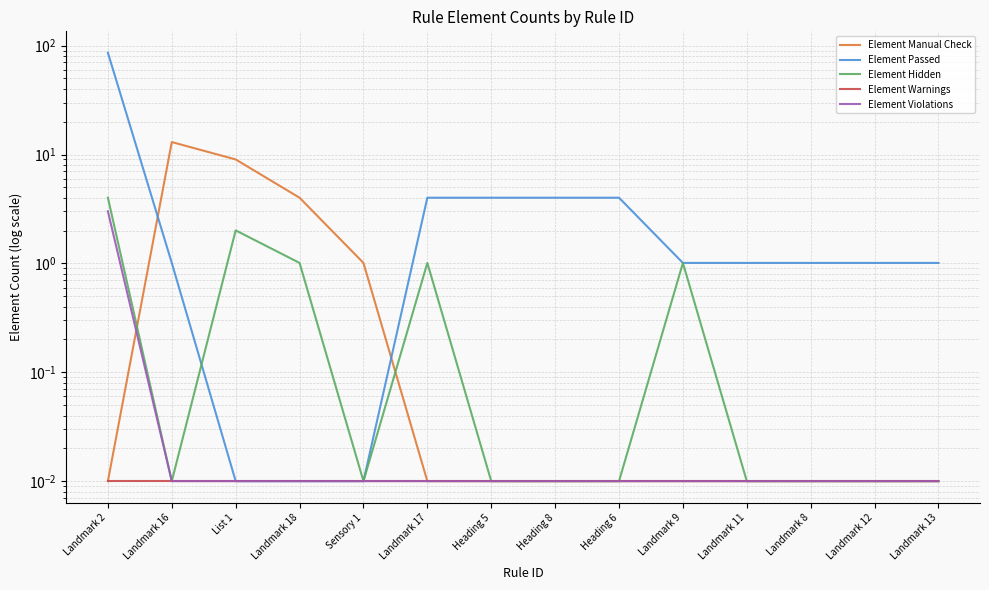

Reading left to right, extract all data points from this chart.

Element Manual Check: Landmark 2=0.0	Landmark 16=13.0	List 1=9.0	Landmark 18=4.0	Sensory 1=1.0	Landmark 17=0.0	Heading 5=0.0	Heading 8=0.0	Heading 6=0.0	Landmark 9=0.0	Landmark 11=0.0	Landmark 8=0.0	Landmark 12=0.0	Landmark 13=0.0
Element Passed: Landmark 2=86.0	Landmark 16=1.0	List 1=0.0	Landmark 18=0.0	Sensory 1=0.0	Landmark 17=4.0	Heading 5=4.0	Heading 8=4.0	Heading 6=4.0	Landmark 9=1.0	Landmark 11=1.0	Landmark 8=1.0	Landmark 12=1.0	Landmark 13=1.0
Element Hidden: Landmark 2=4.0	Landmark 16=0.0	List 1=2.0	Landmark 18=1.0	Sensory 1=0.0	Landmark 17=1.0	Heading 5=0.0	Heading 8=0.0	Heading 6=0.0	Landmark 9=1.0	Landmark 11=0.0	Landmark 8=0.0	Landmark 12=0.0	Landmark 13=0.0
Element Warnings: Landmark 2=0.0	Landmark 16=0.0	List 1=0.0	Landmark 18=0.0	Sensory 1=0.0	Landmark 17=0.0	Heading 5=0.0	Heading 8=0.0	Heading 6=0.0	Landmark 9=0.0	Landmark 11=0.0	Landmark 8=0.0	Landmark 12=0.0	Landmark 13=0.0
Element Violations: Landmark 2=3.0	Landmark 16=0.0	List 1=0.0	Landmark 18=0.0	Sensory 1=0.0	Landmark 17=0.0	Heading 5=0.0	Heading 8=0.0	Heading 6=0.0	Landmark 9=0.0	Landmark 11=0.0	Landmark 8=0.0	Landmark 12=0.0	Landmark 13=0.0